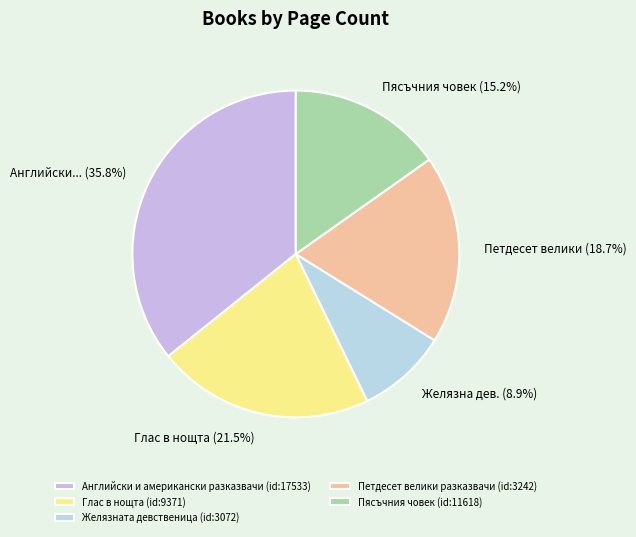

To the nearest percent, what is the difference between the largest and smallest slice percentages?

27%